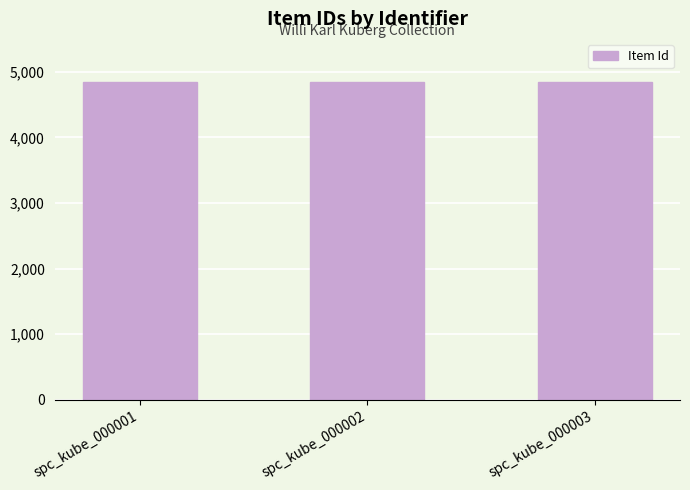

What is the sum of the values at spc_kube_000001 and spc_kube_000003?

9684